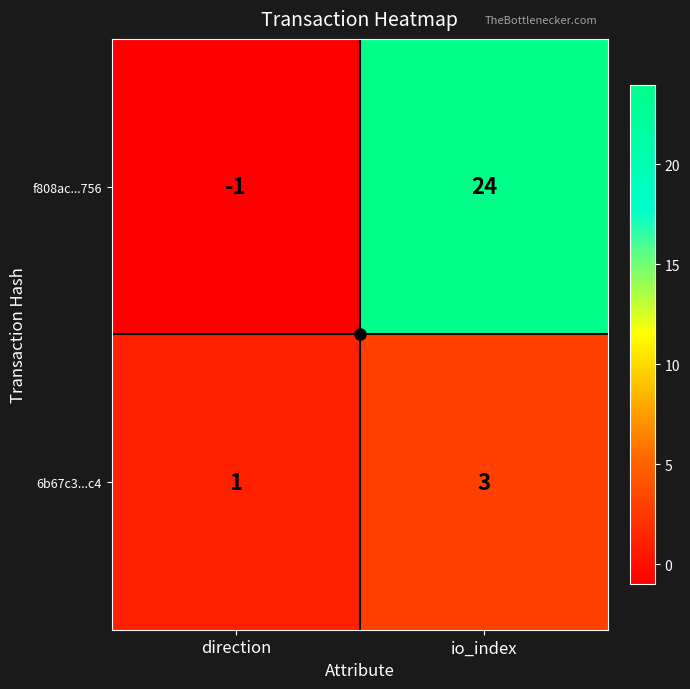

At which label is f808ac...756 closest to 11?

direction